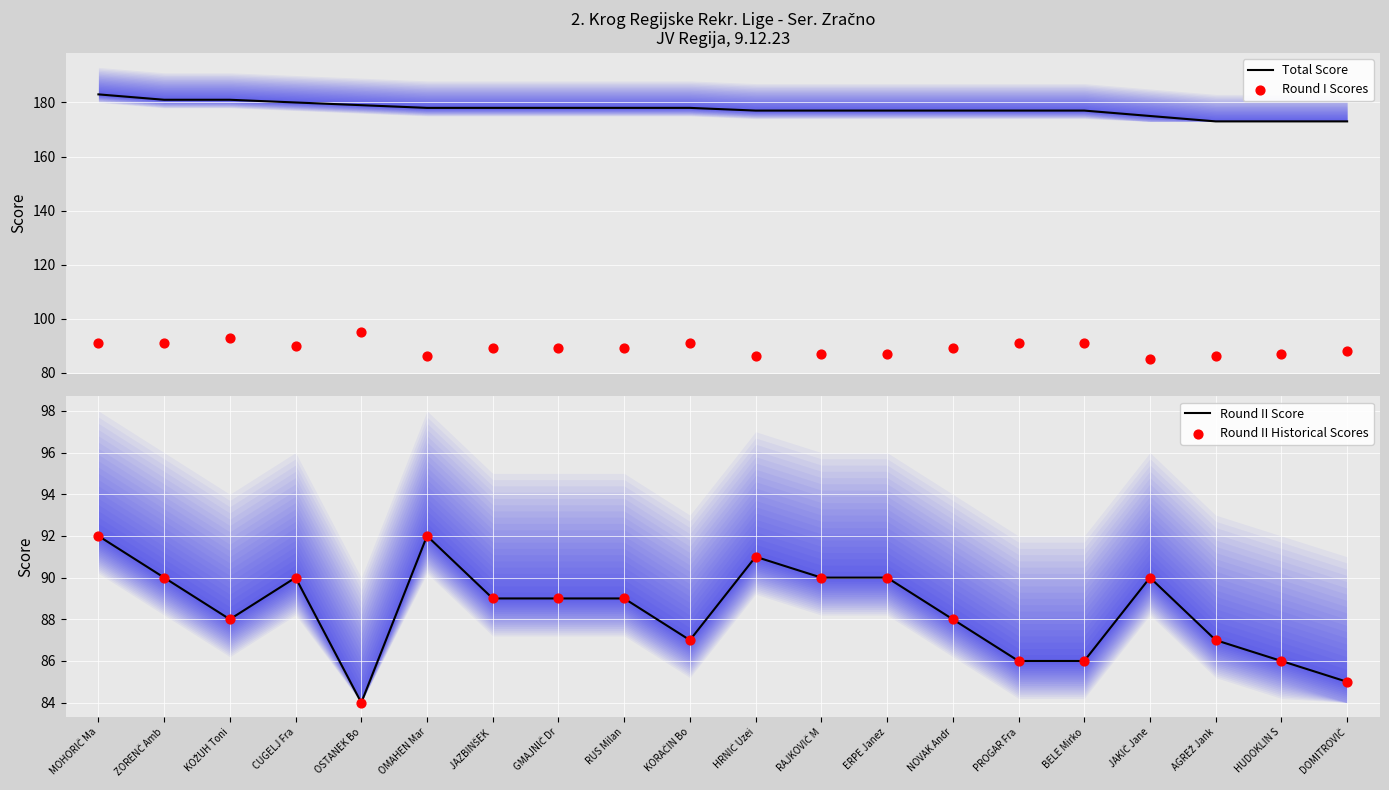

Which series has the widest spread of Y values?

Total Score